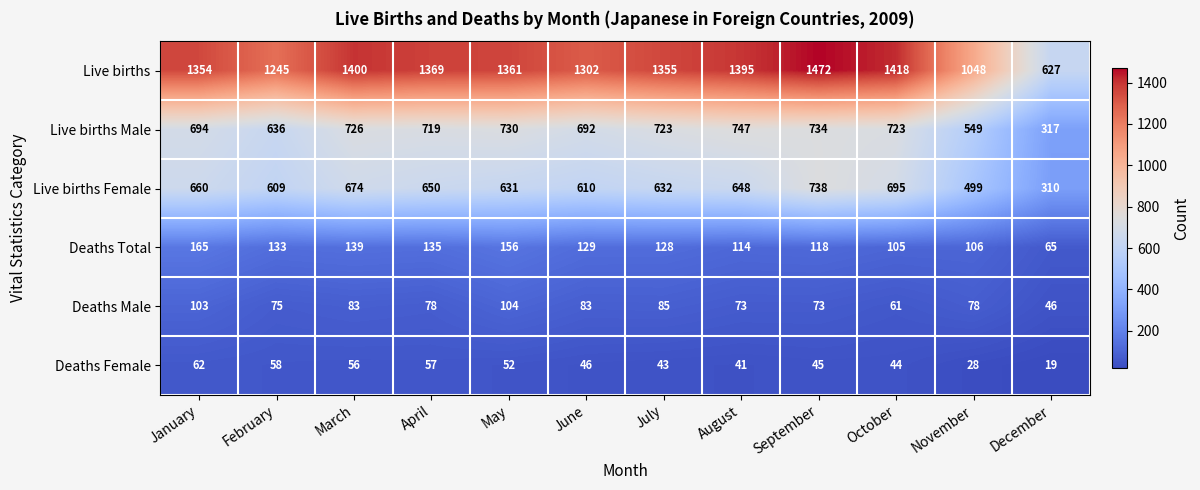

What is the difference between the highest and lowest values at February?

1187